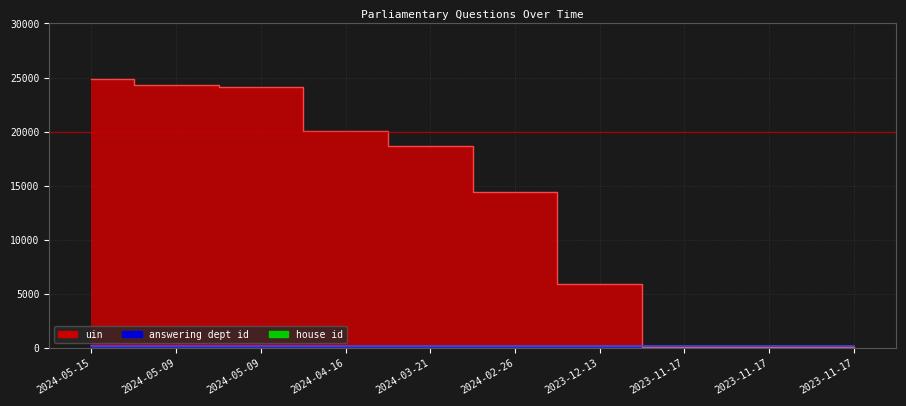

The value of house id at 2024-03-21 is 1. True or false?

True